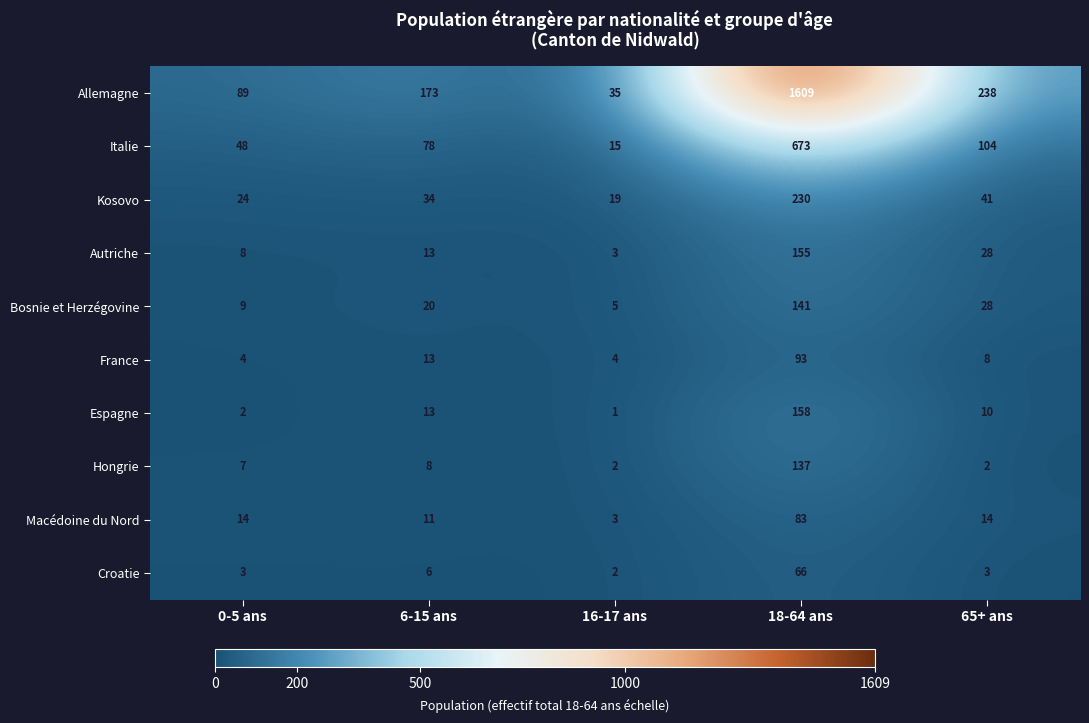

Is it true that Bosnie et Herzégovine equals 5 at 16-17 ans?

True